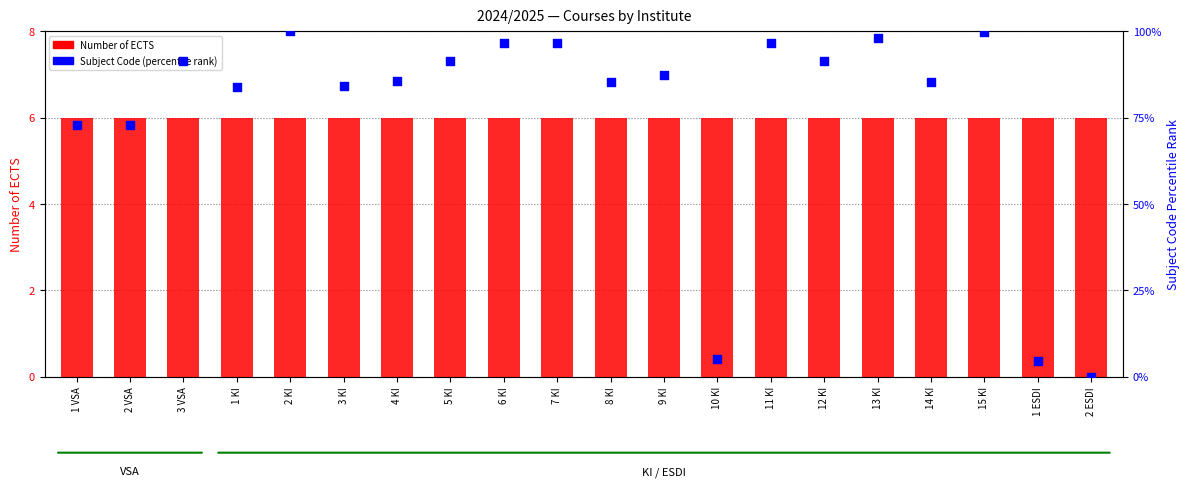

What is the total value across all series at 1 ESDI?

10.5